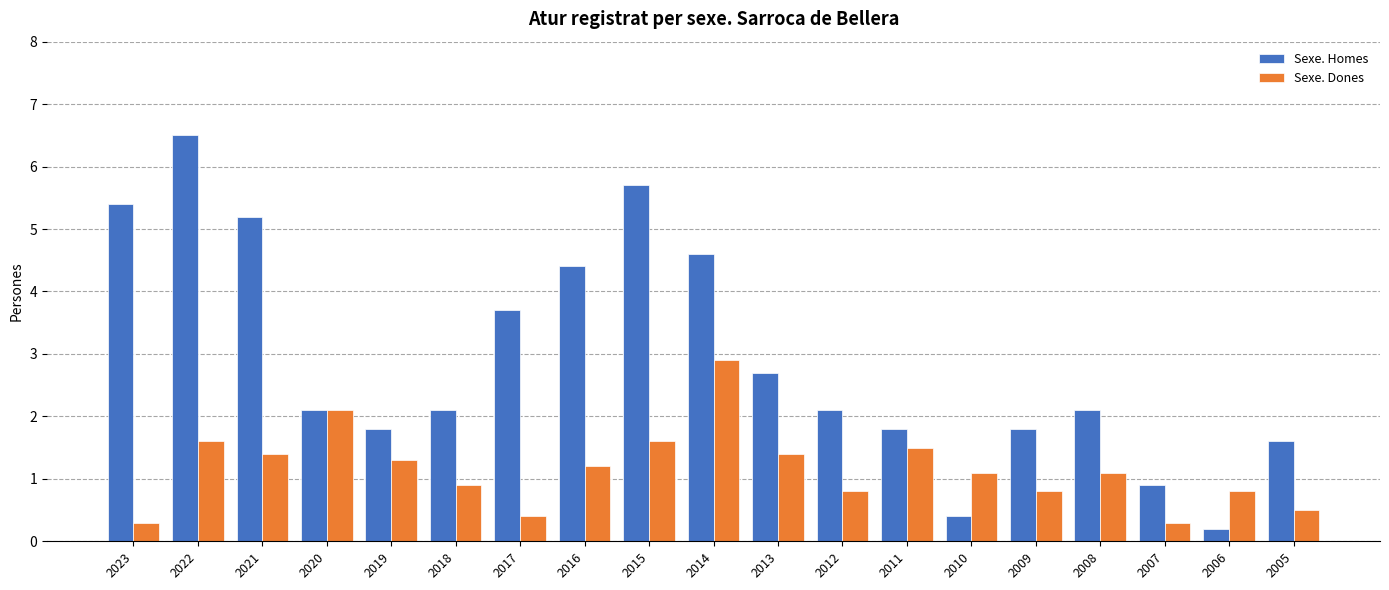

List the series in order of their peak value, lowest first.

Sexe. Dones, Sexe. Homes